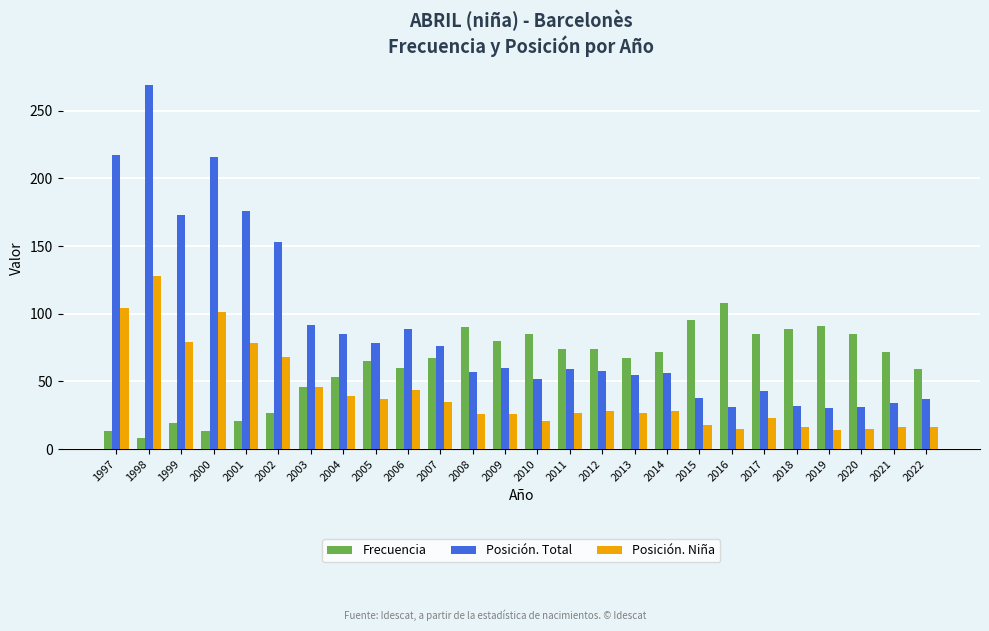

What is the smallest value displayed?

8